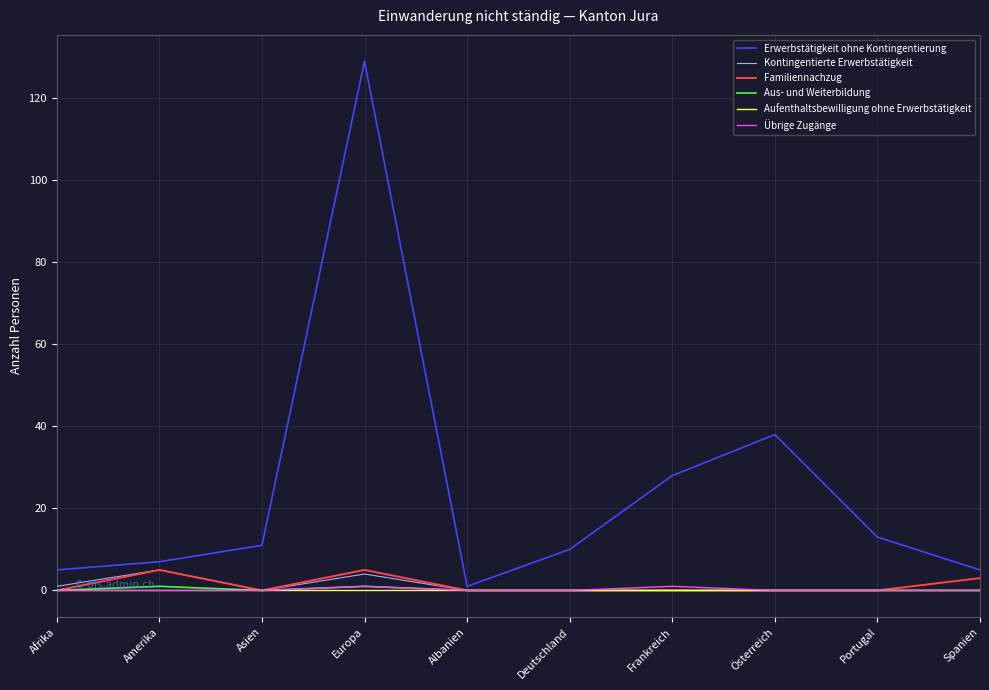

What is the total value across all series at Frankreich?

29